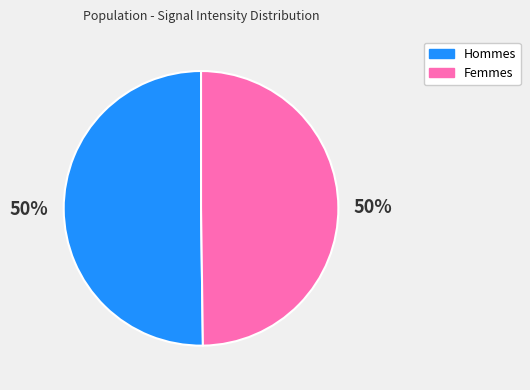

To the nearest percent, what is the average slice percentage?

50%